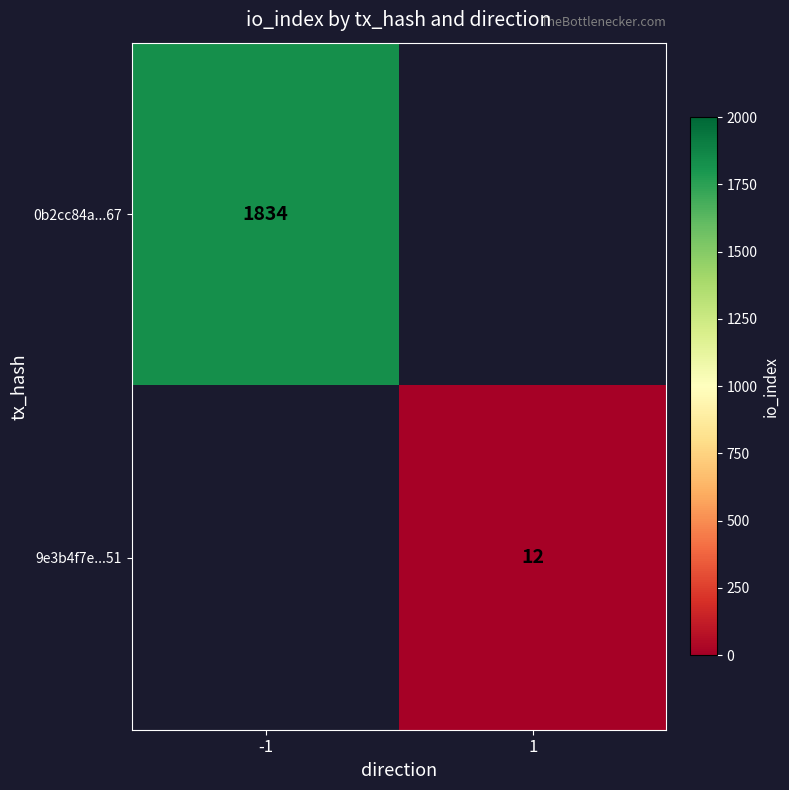

Is it true that 9e3b4f7e...51 equals 3 at 1?

False